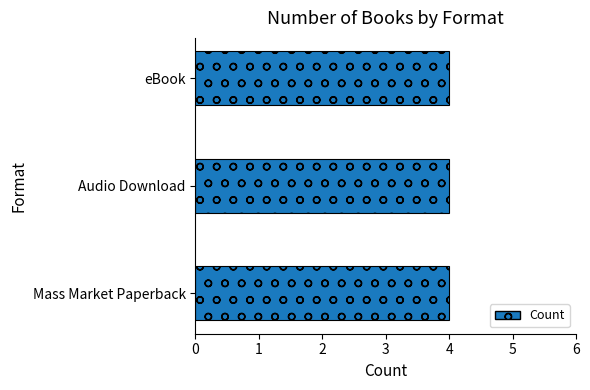

At Shattered Memories, list the series in order from smallest to largest.

Mass Market Paperback, Audio Download, eBook